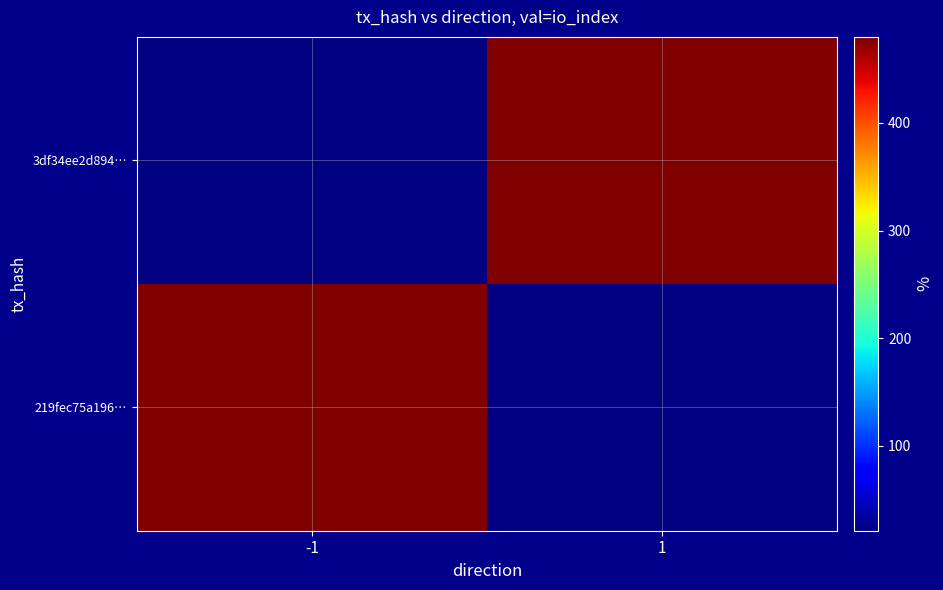

Which series has the largest total across all categories?

219fec75a196…